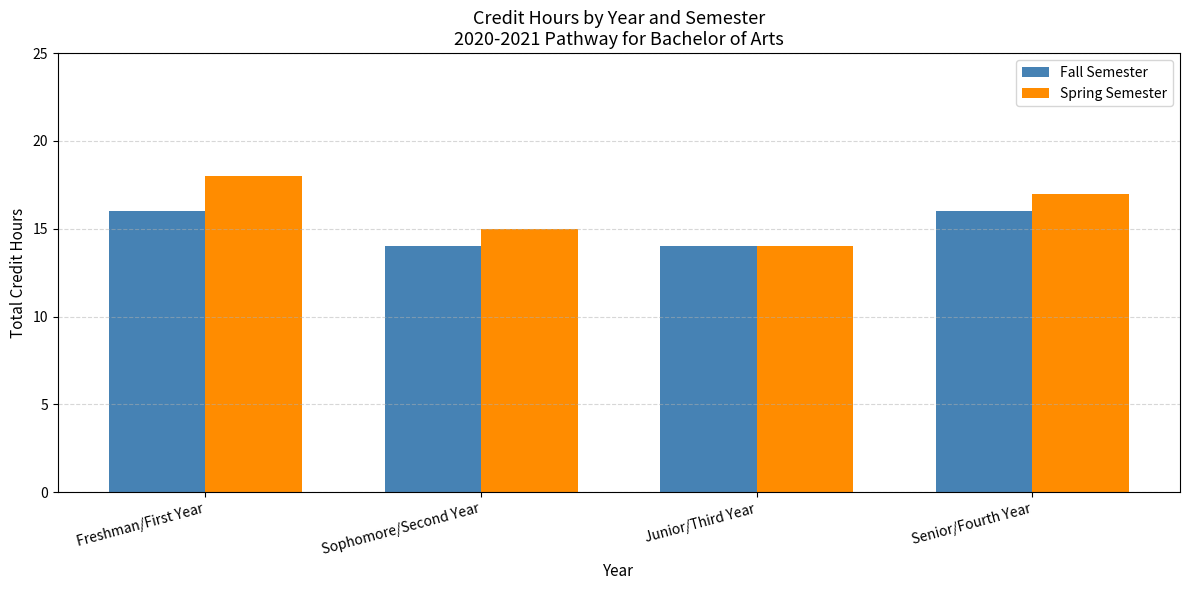

What is the approximate value of Fall Semester at Junior/Third Year?

14